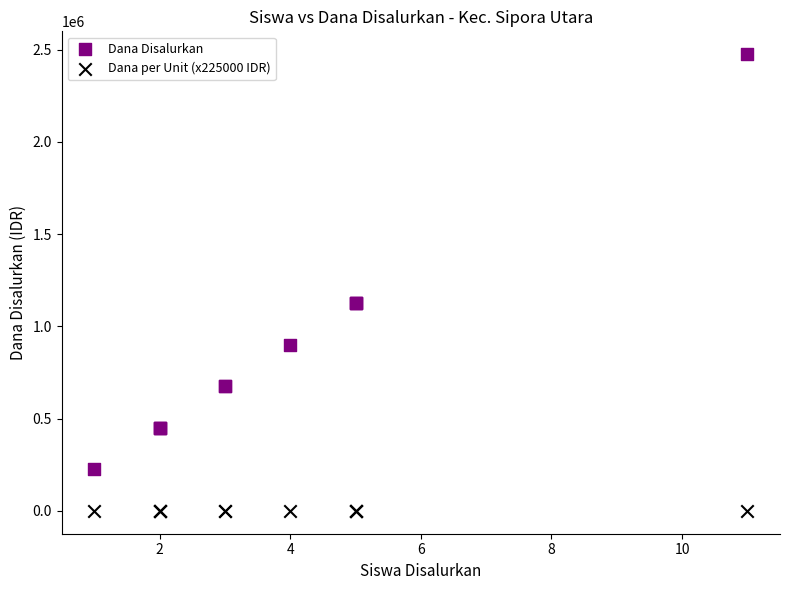

What are all the series names shown in the legend?

Dana Disalurkan, Dana per Unit (x225000 IDR)